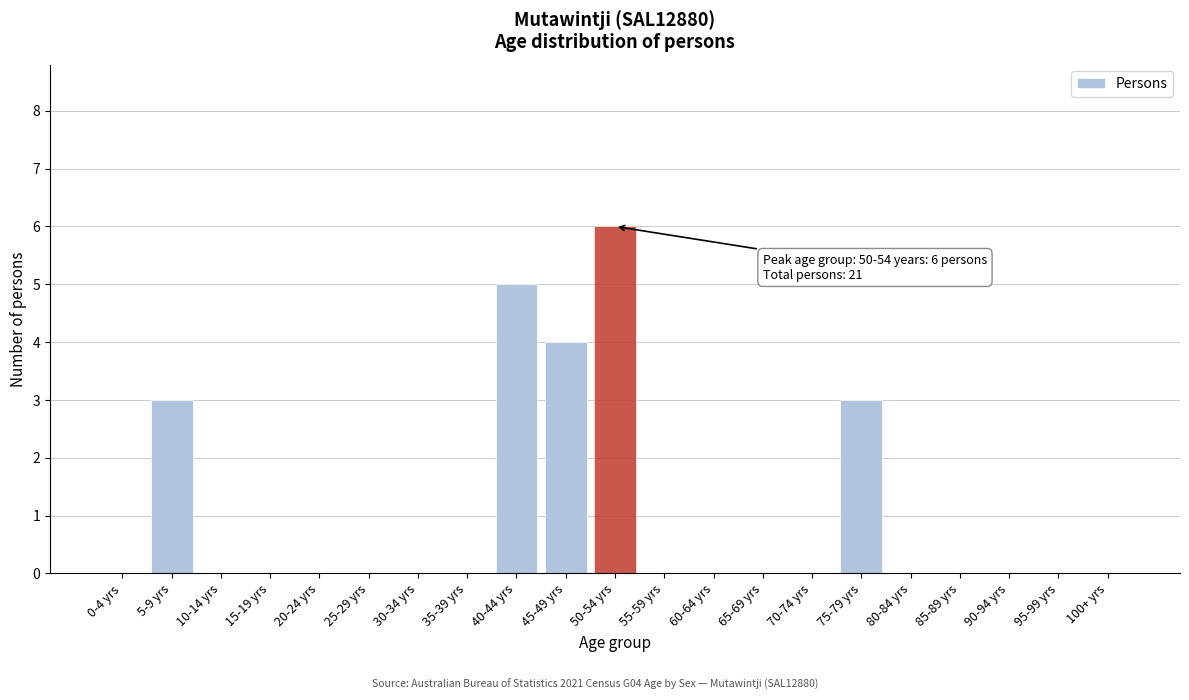

Reading left to right, extract all data points from this chart.

0-4 yrs=0	5-9 yrs=3	10-14 yrs=0	15-19 yrs=0	20-24 yrs=0	25-29 yrs=0	30-34 yrs=0	35-39 yrs=0	40-44 yrs=5	45-49 yrs=4	50-54 yrs=6	55-59 yrs=0	60-64 yrs=0	65-69 yrs=0	70-74 yrs=0	75-79 yrs=3	80-84 yrs=0	85-89 yrs=0	90-94 yrs=0	95-99 yrs=0	100+ yrs=0